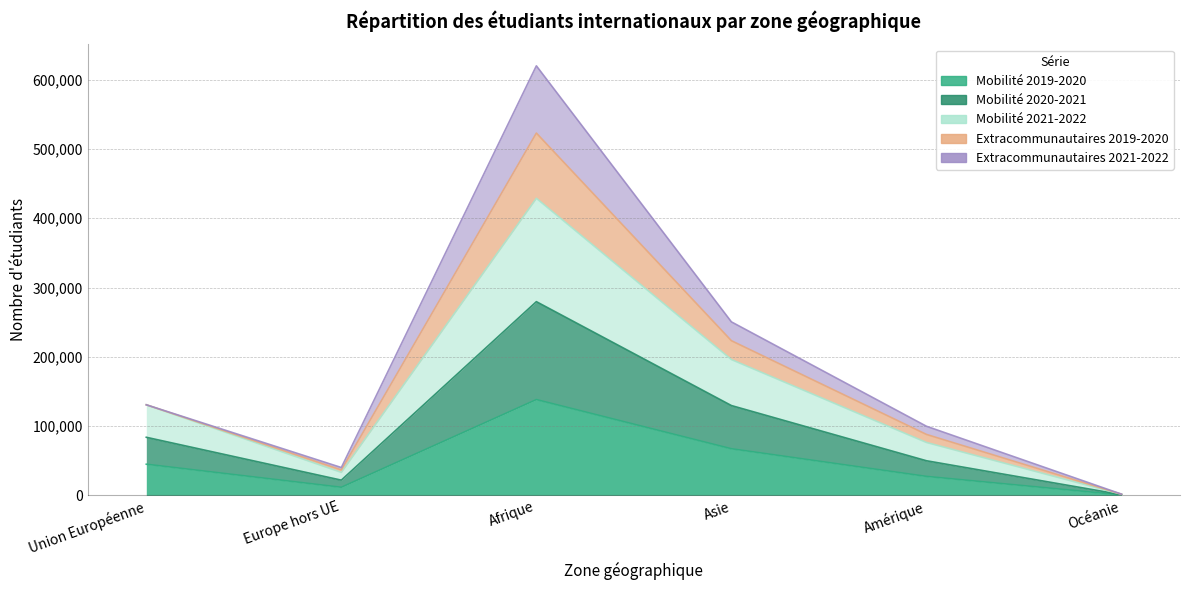

List the labels in order of Mobilité 2019-2020 value, smallest first.

Océanie, Europe hors UE, Amérique, Union Européenne, Asie, Afrique